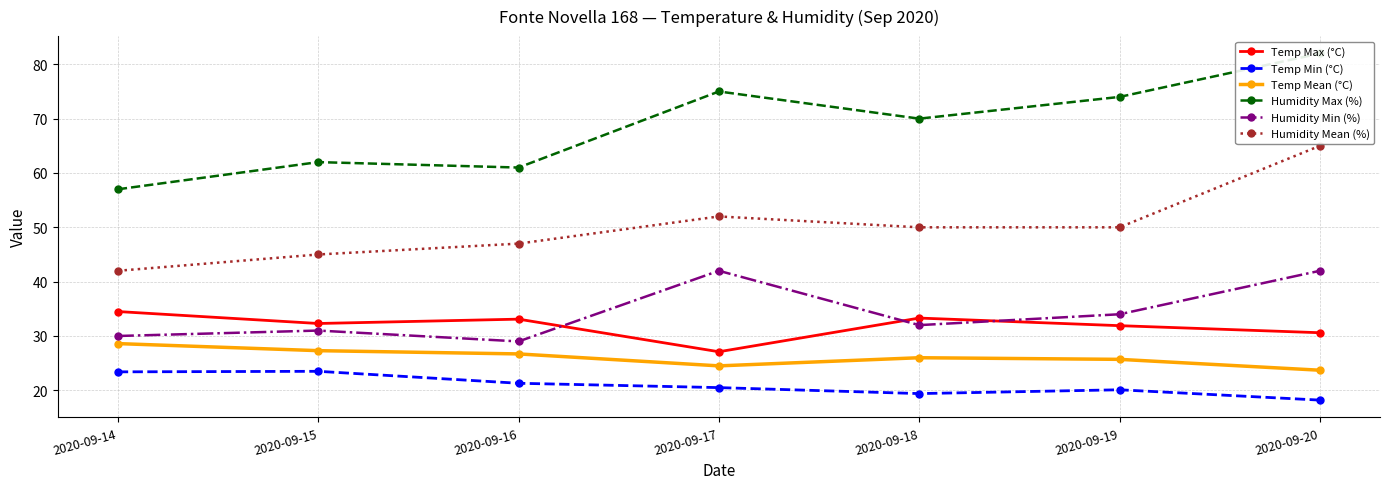

True or false: Humidity Mean (%) and Humidity Min (%) cross at least once.

False